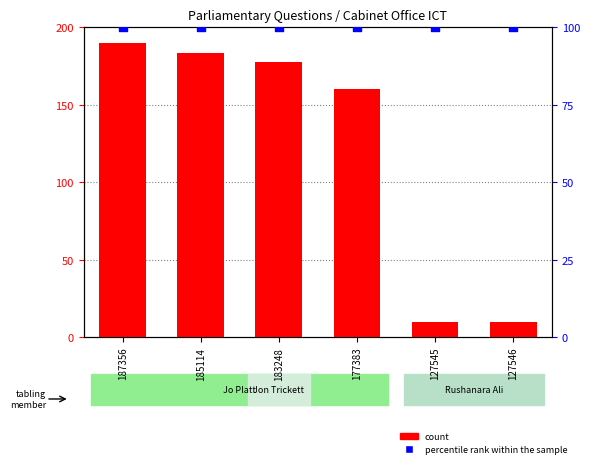

Is the value of percentile rank within the sample at 187356 greater than the value of count at 177383?

No